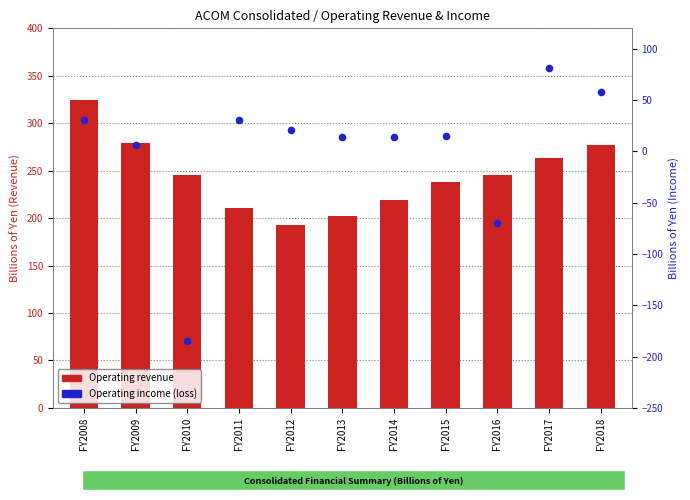

Which series has the widest spread of Y values?

Operating income (loss)